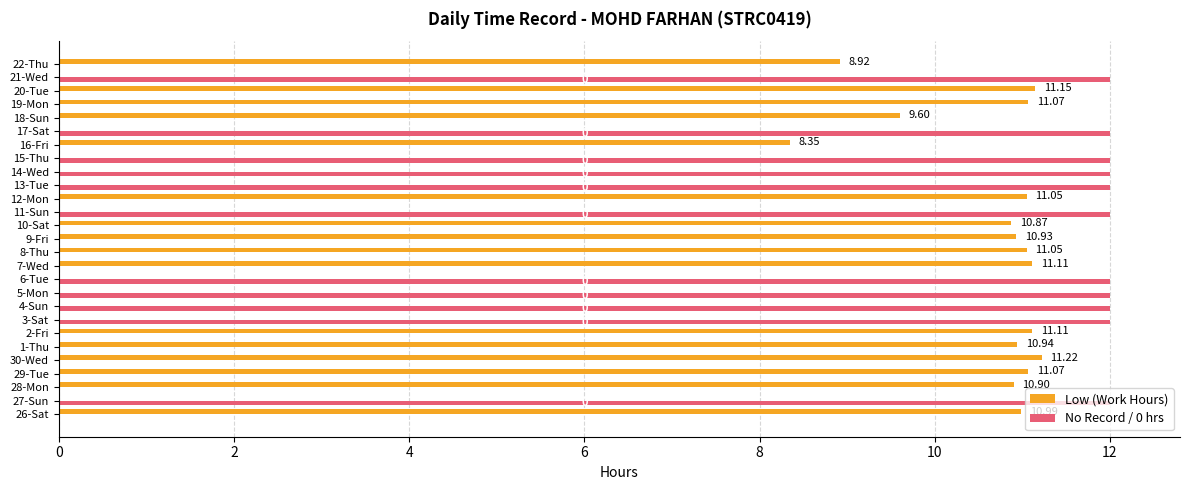

What is the total value across all series at 18-Sun?

9.6